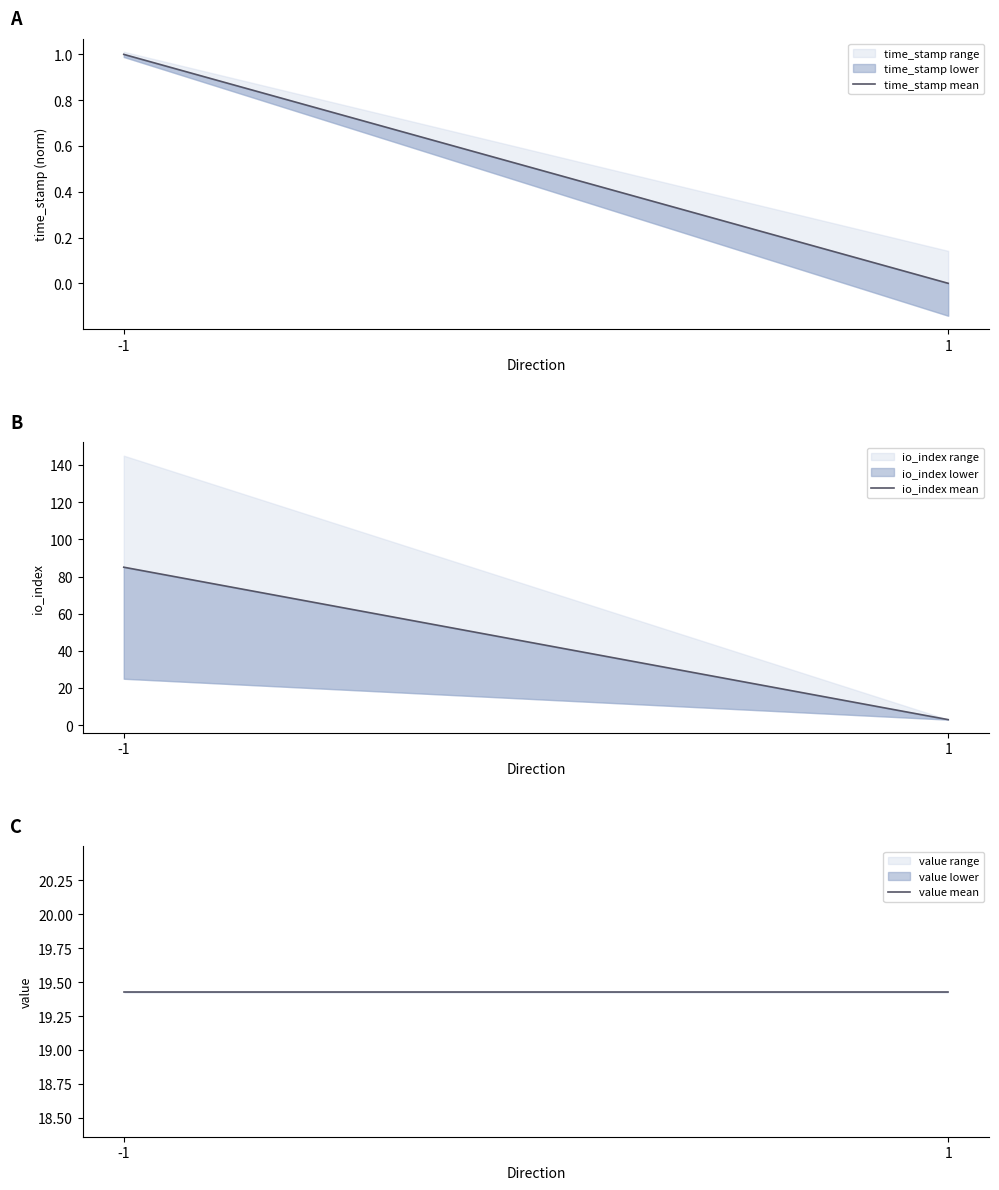

Reading left to right, extract all data points from this chart.

time_stamp mean: 1.0	0.0
io_index mean: 85.0	3.0
value mean: 19.4	19.4